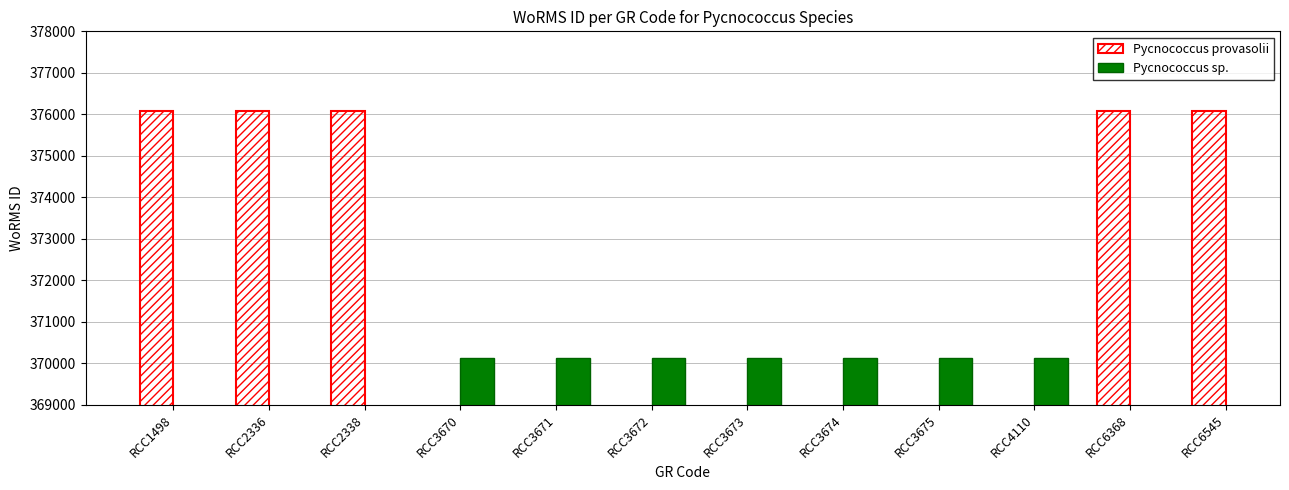

Rank the series by their average value, from lowest to highest.

Pycnococcus sp., Pycnococcus provasolii